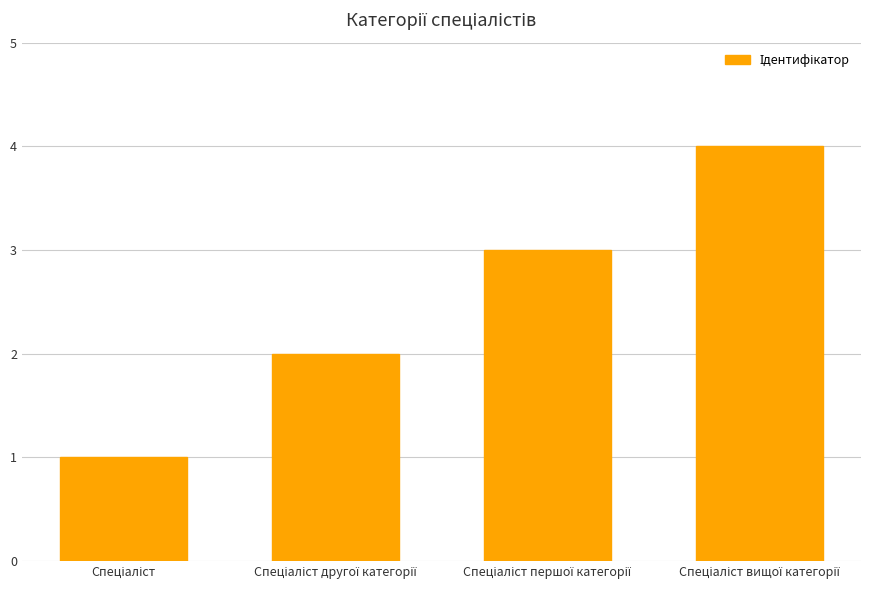

What is the maximum value shown in the chart?

4